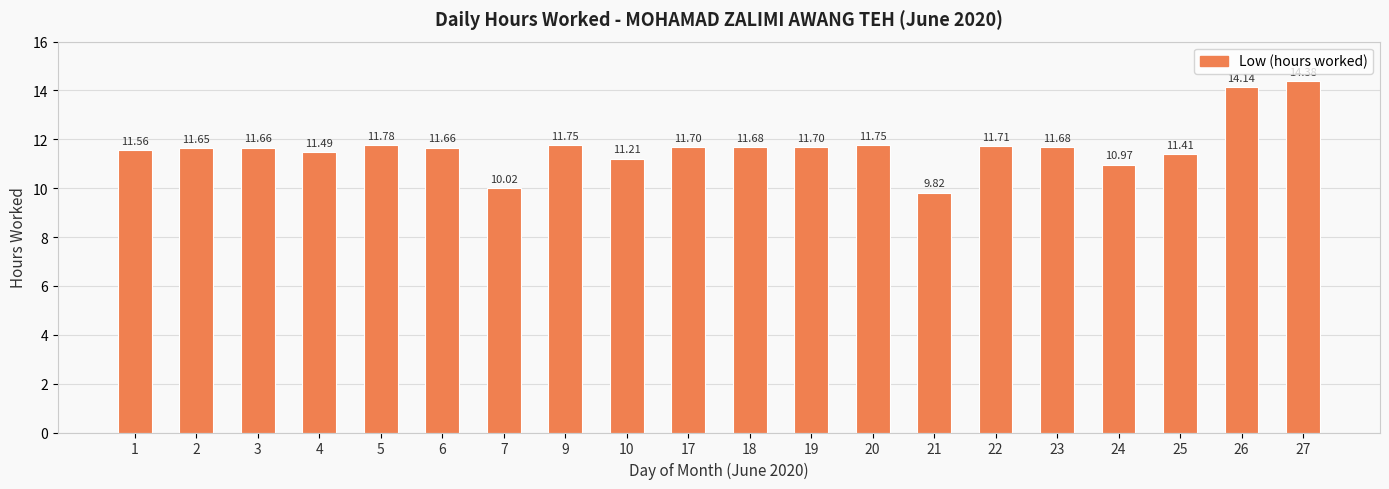

What is the ratio of the value at 19 to the value at 20?

1.0